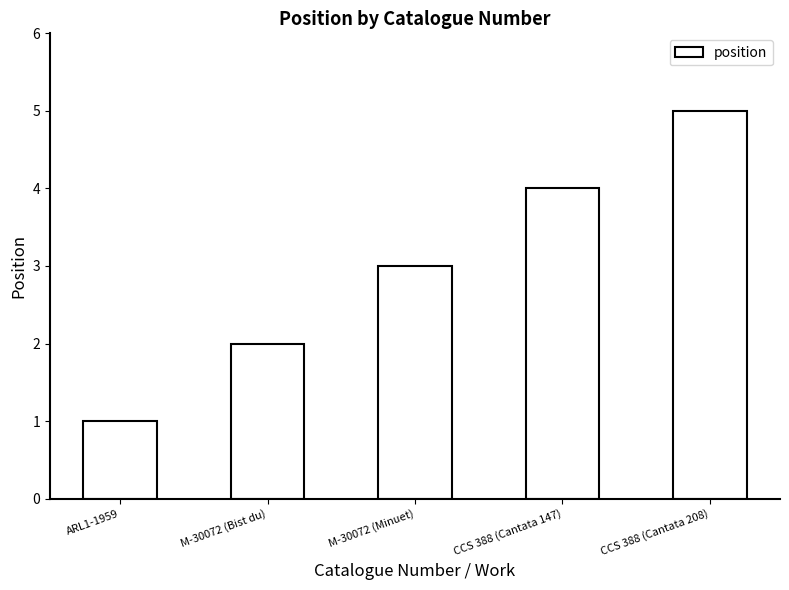

How many data points are less than 3?

2